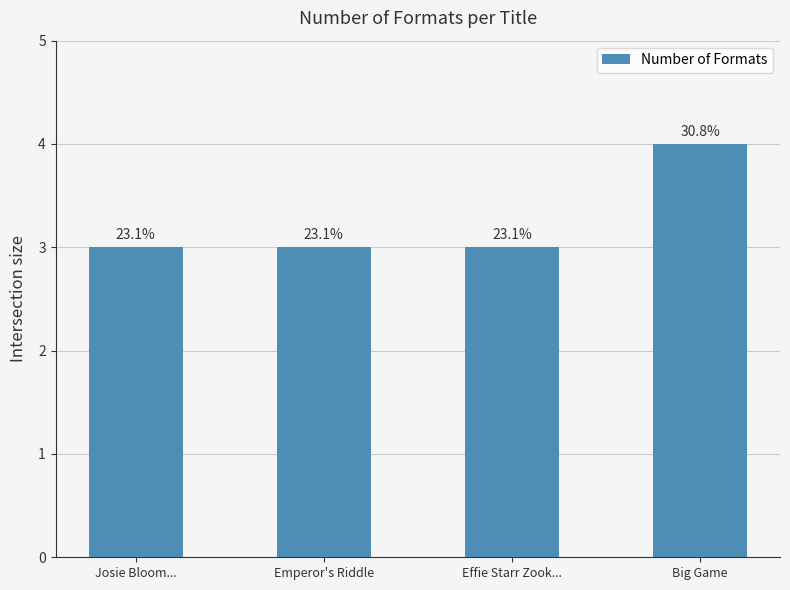

Reading left to right, what are all the values shown in this chart?

3	3	3	4